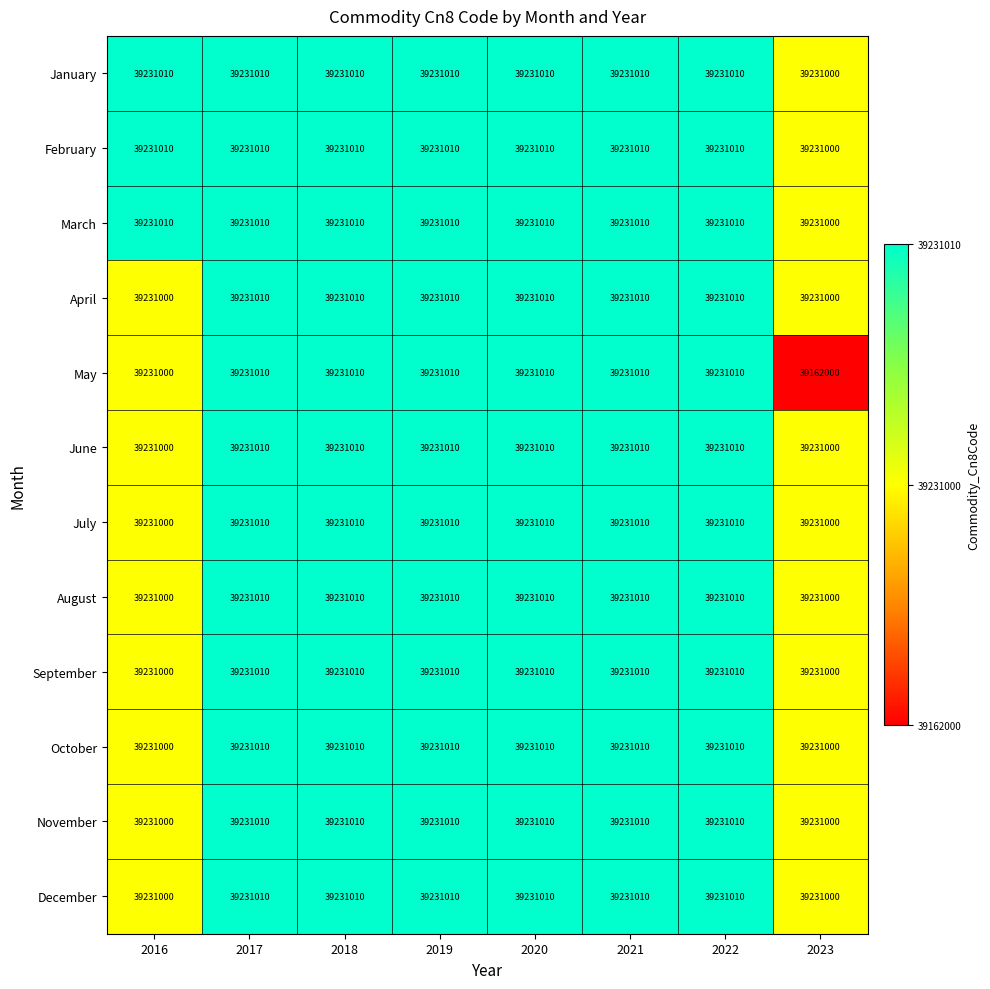

What is the difference between the maximum and minimum values in the June series?

10